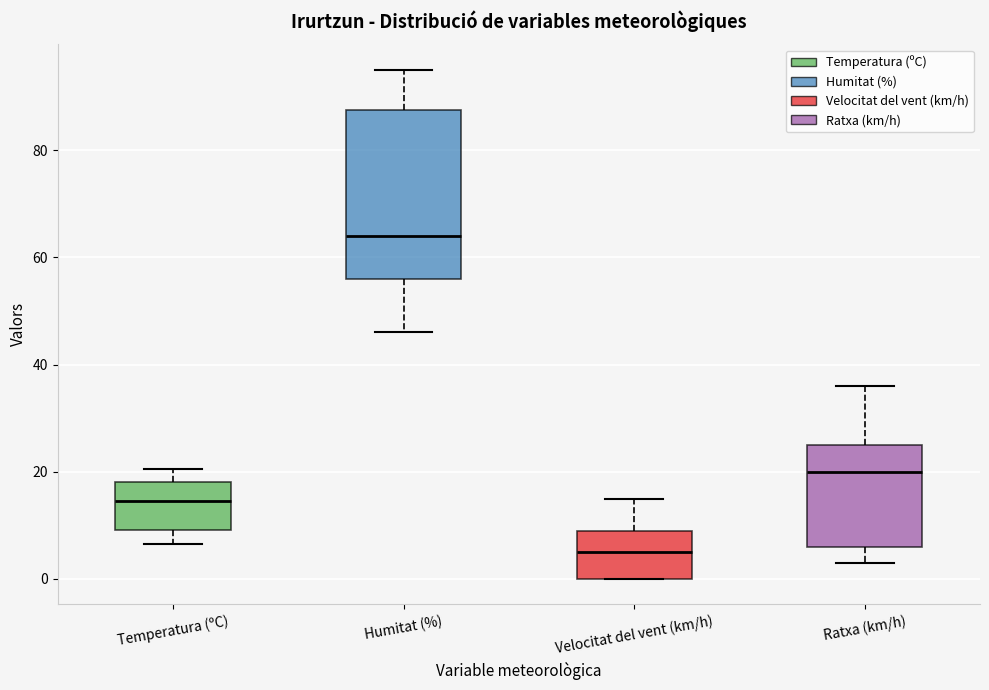

Where does the median line of the box for Humitat (%) sit on the y-axis? The values are not printed on the chart, so give them approximately, as read against the axis.

64